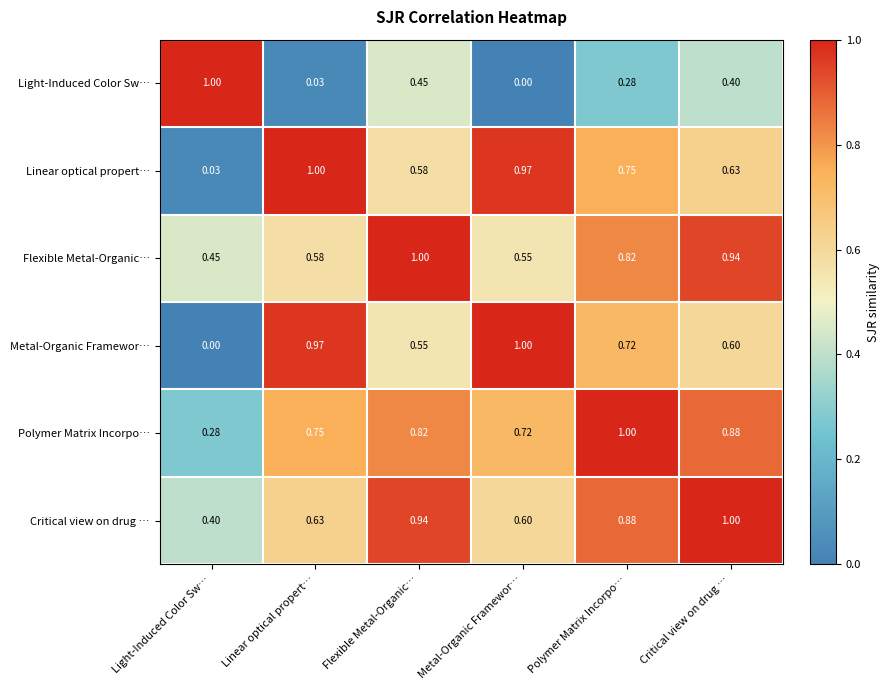

Rank the categories by Flexible Metal-Organic… value from lowest to highest.

Light-Induced Color Sw…, Metal-Organic Framewor…, Linear optical propert…, Polymer Matrix Incorpo…, Critical view on drug …, Flexible Metal-Organic…